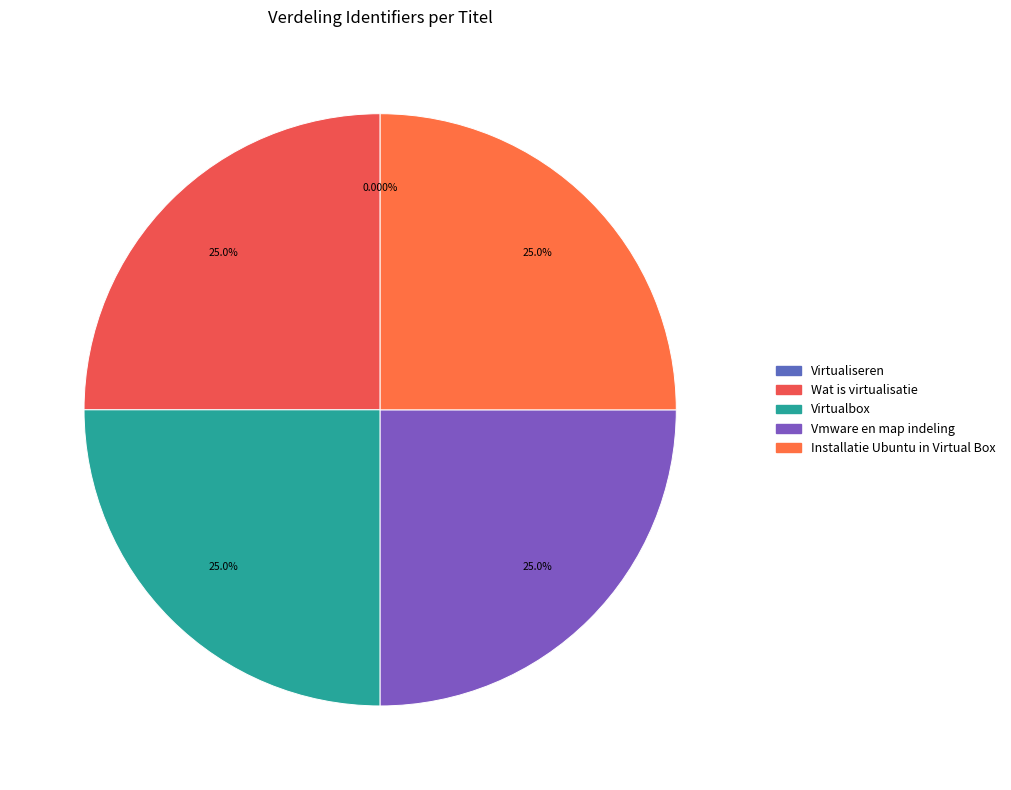

Combined, what portion of the pie is Vmware en map indeling and Wat is virtualisatie?

50.0%